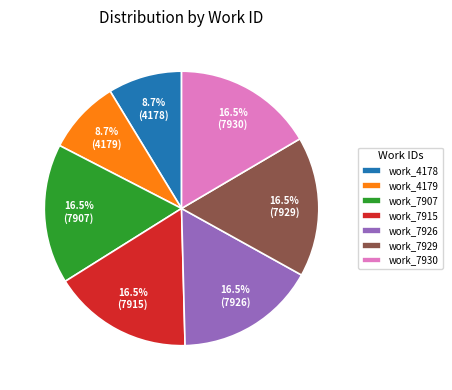

How many segments does this pie chart have?

7